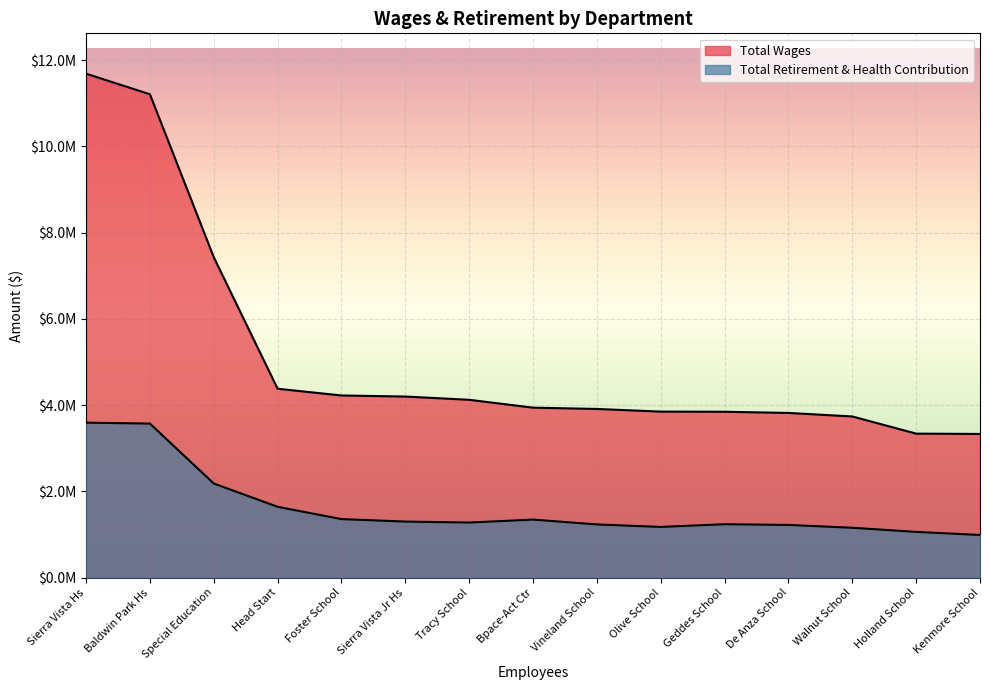

True or false: Total Wages has a value of 3850410 at Olive School.

True